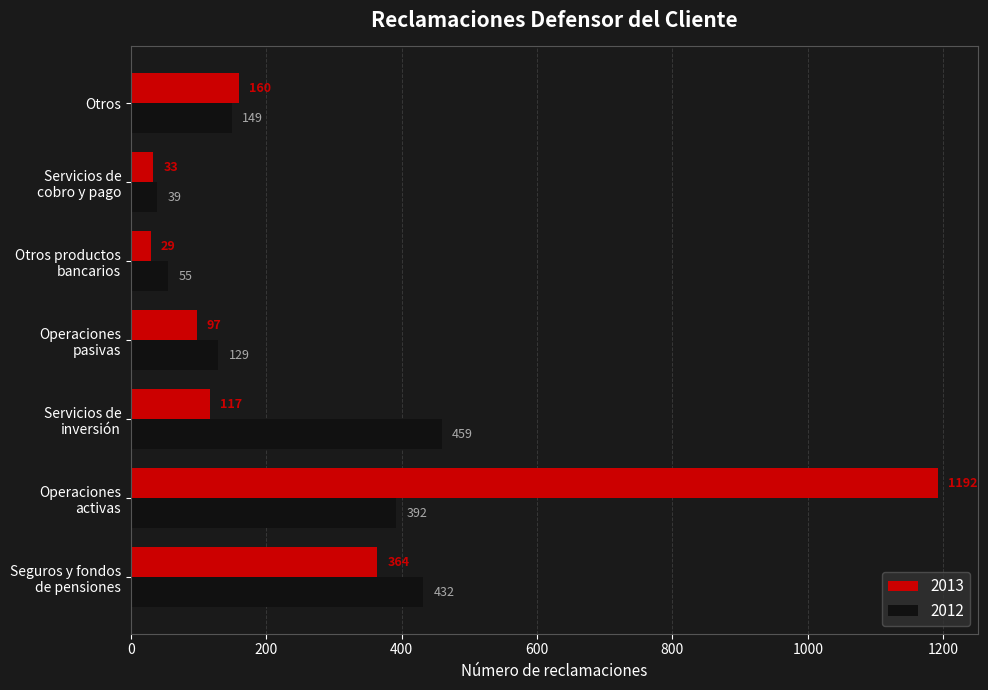

Which series has the largest total across all categories?

2013